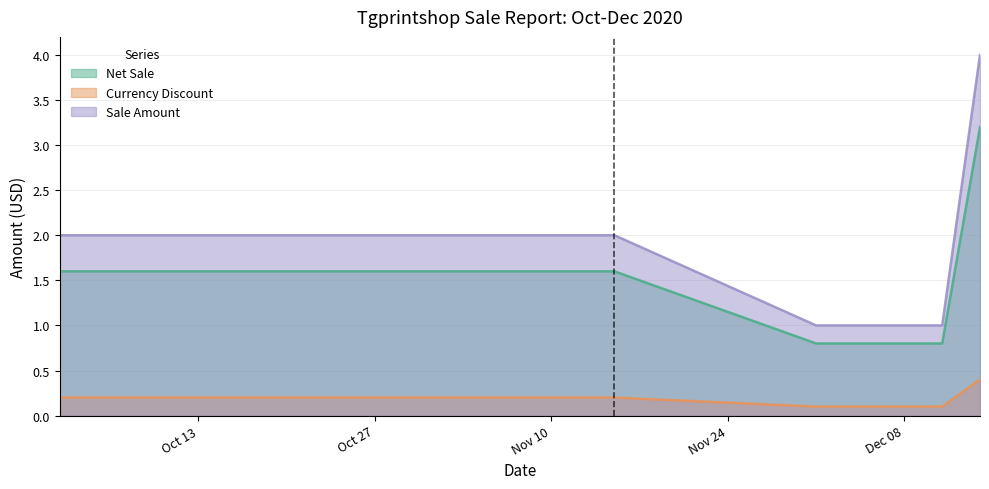

At which label does Net Sale reach its minimum?

2020-12-01